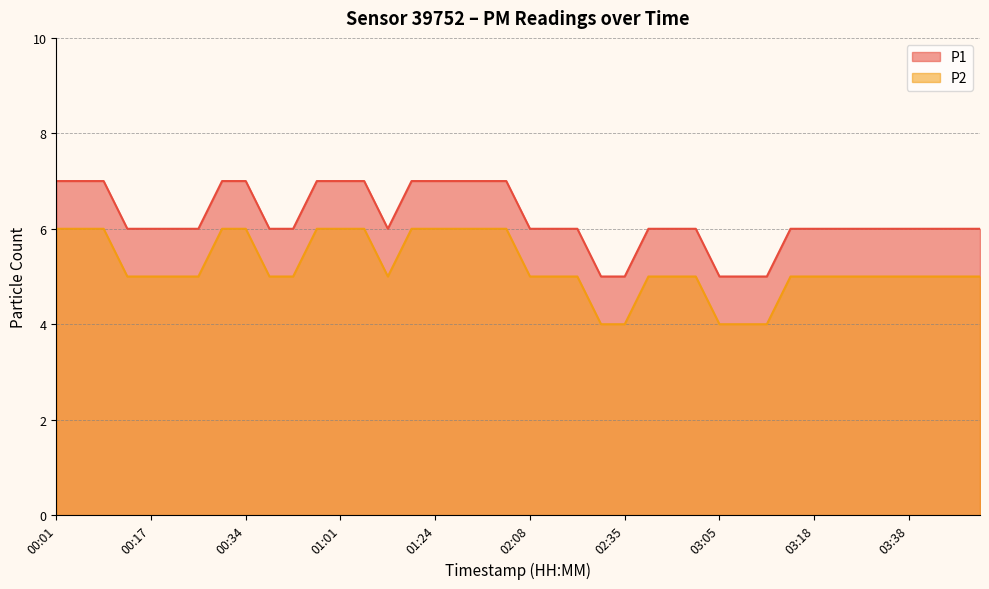

How many lines are shown in the chart?

2